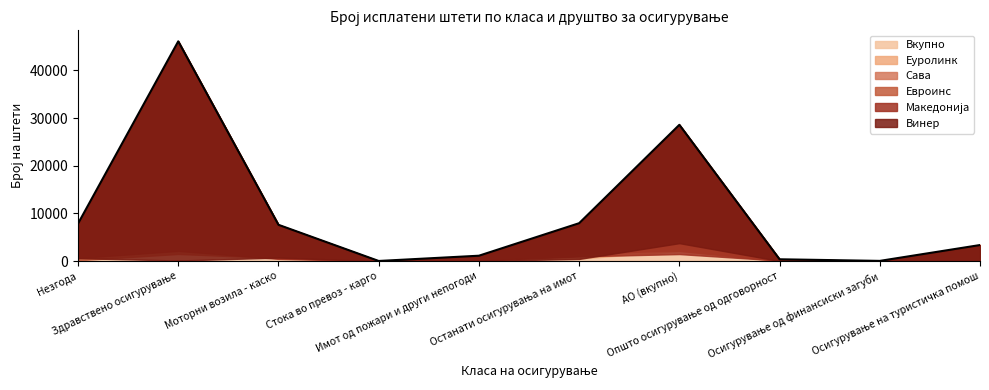

Count the number of data series in this chart.

6